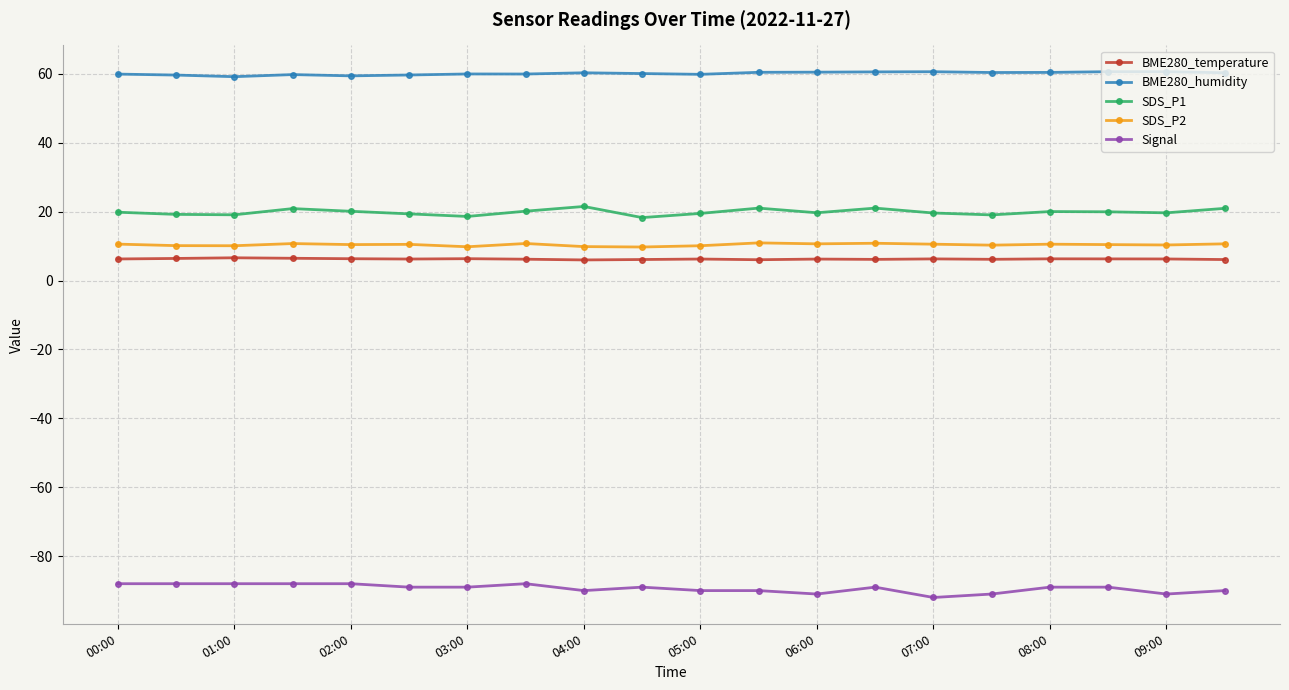

True or false: Signal and BME280_humidity intersect in this chart.

False